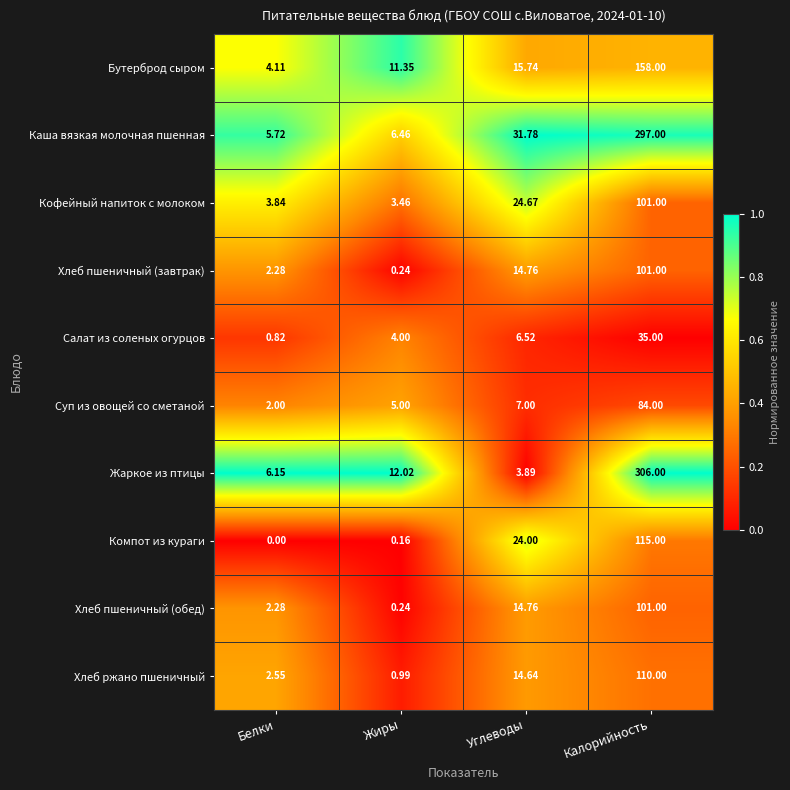

Where is Жаркое из птицы nearest to the value 154?

Жиры